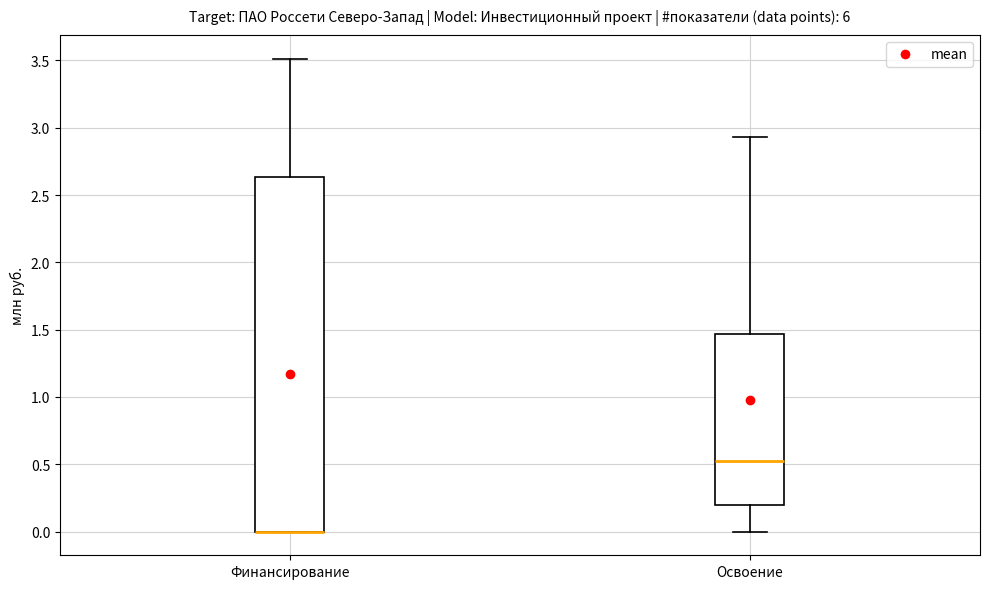

Comparing the boxes themselves (not the whiskers), which one is the tallest?

Финансирование